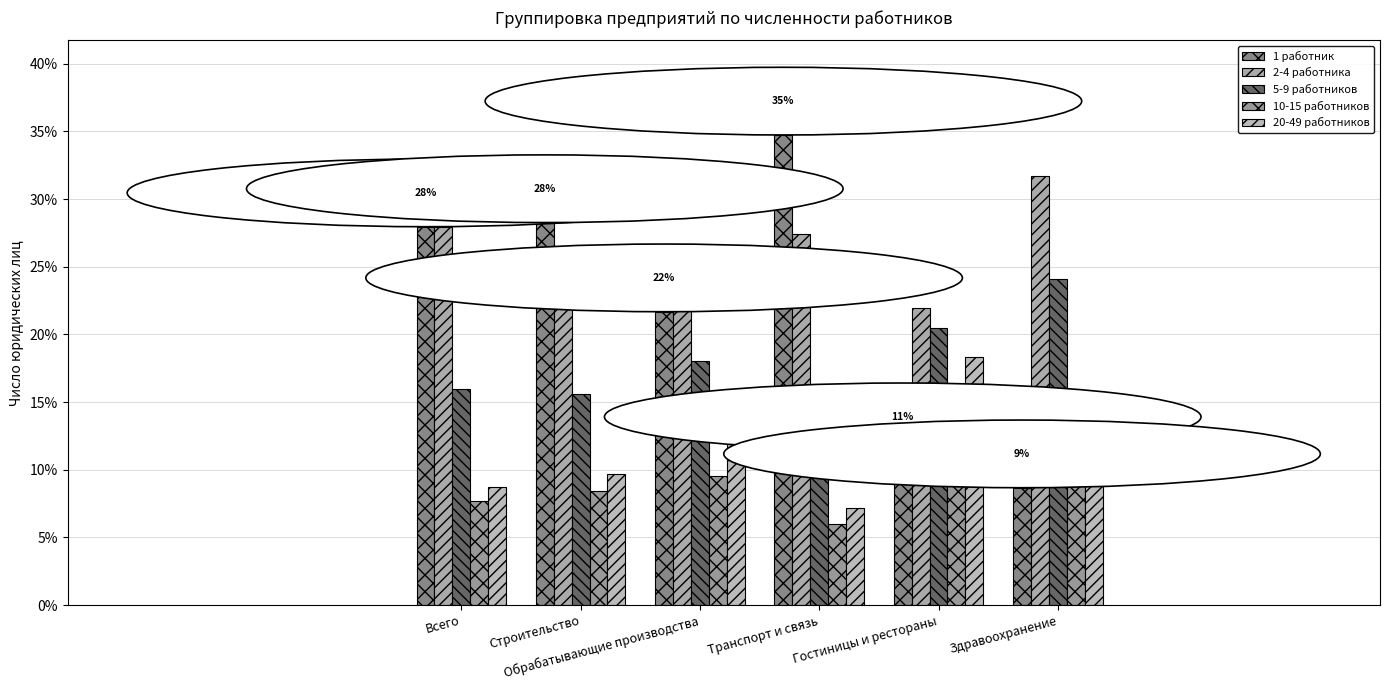

Which category has the lowest value in the 5-9 работников series?

Транспорт и связь